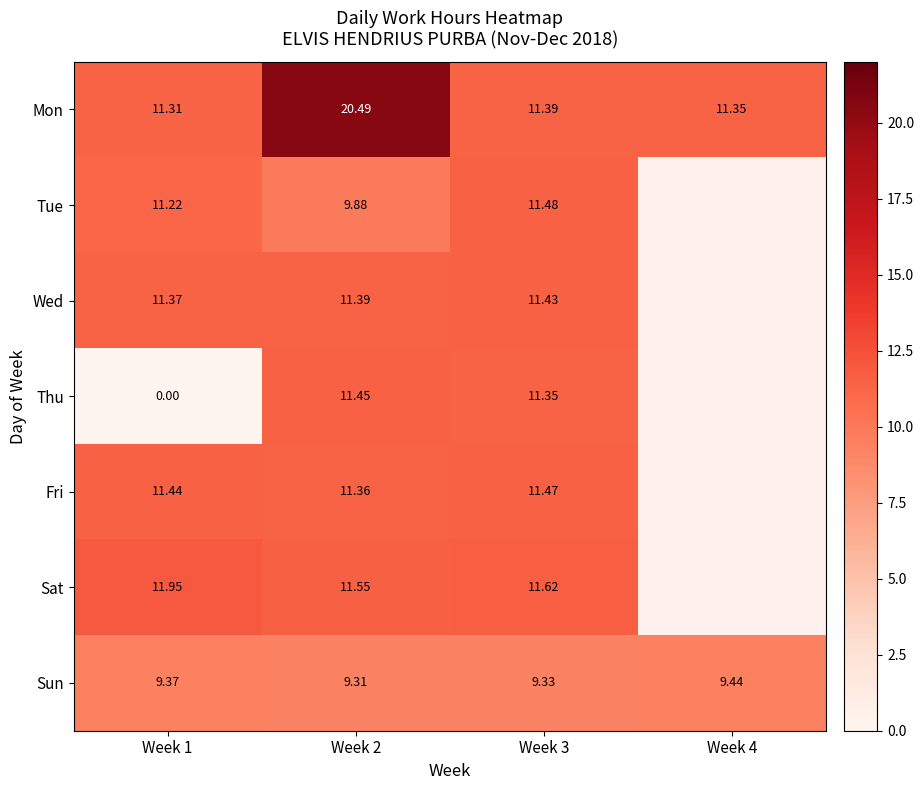

Rank the series at Week 1 from highest to lowest value.

Sat, Fri, Wed, Mon, Tue, Sun, Thu